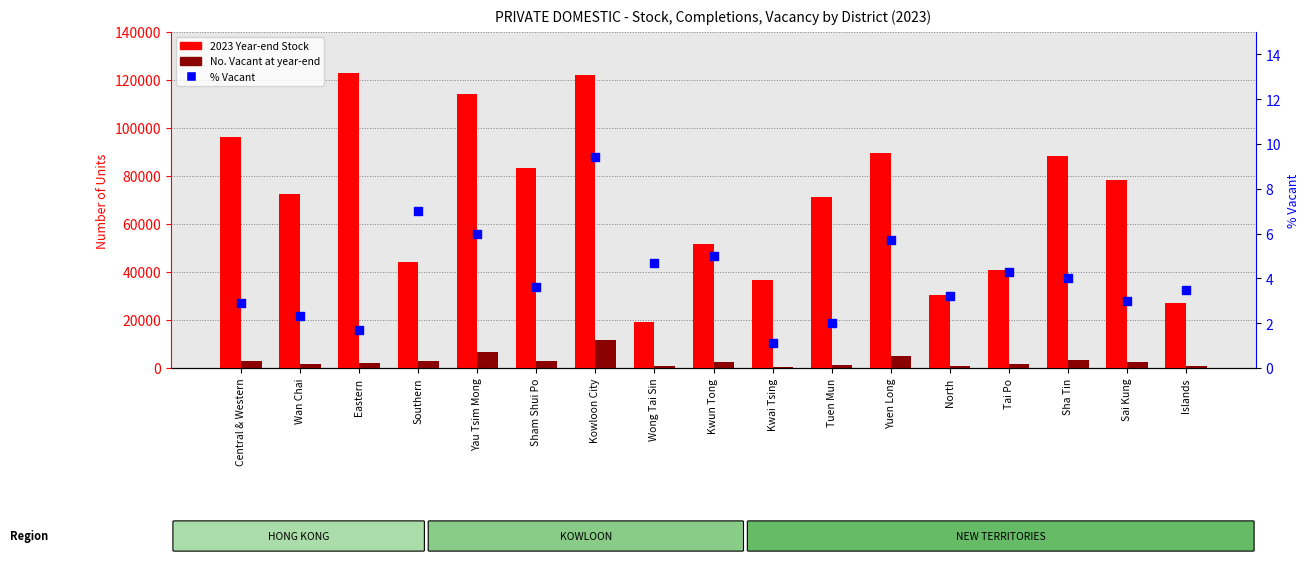

Which series reaches the maximum Y coordinate?

2023 Year-end Stock